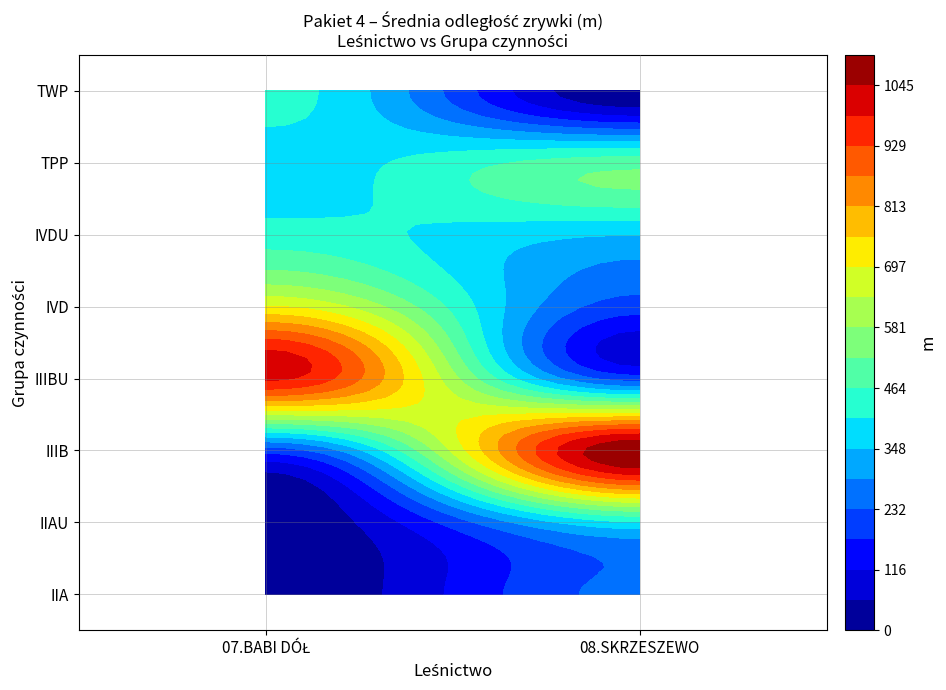

Which series has the largest total across all categories?

07.BABI DÓŁ